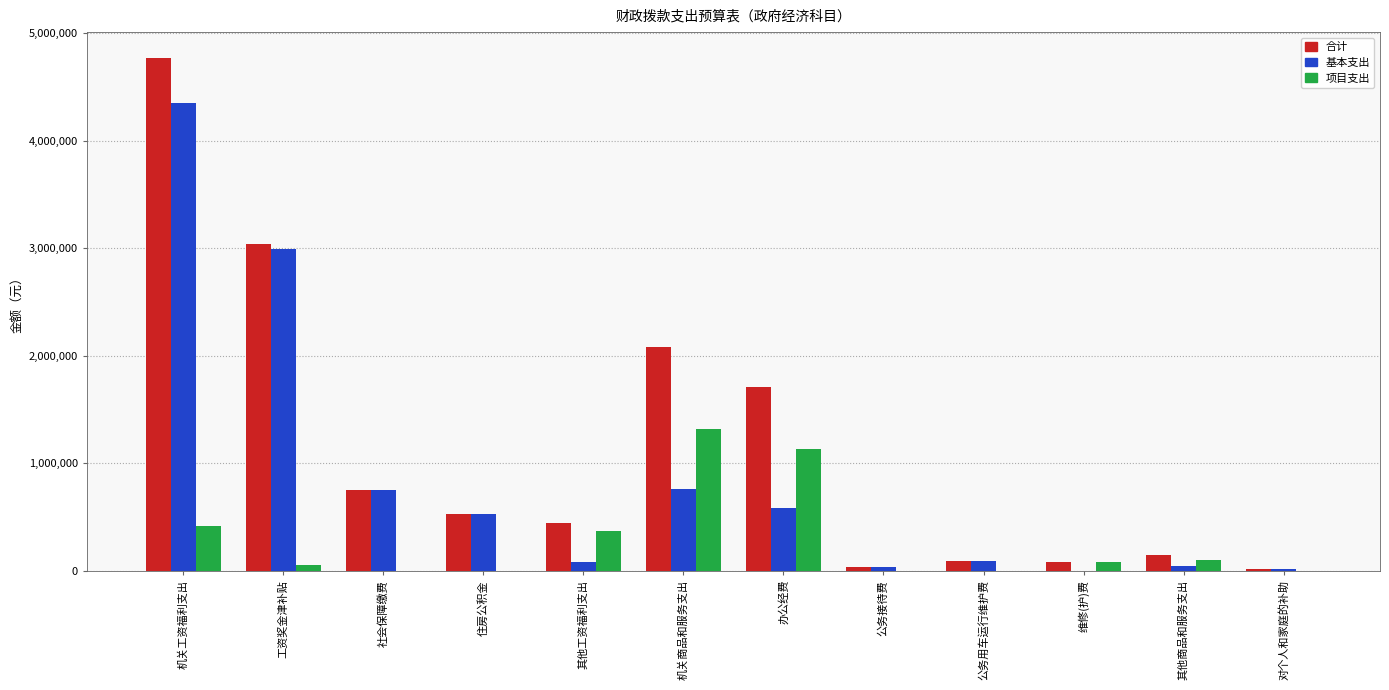

What is the maximum value for 项目支出?

1320000